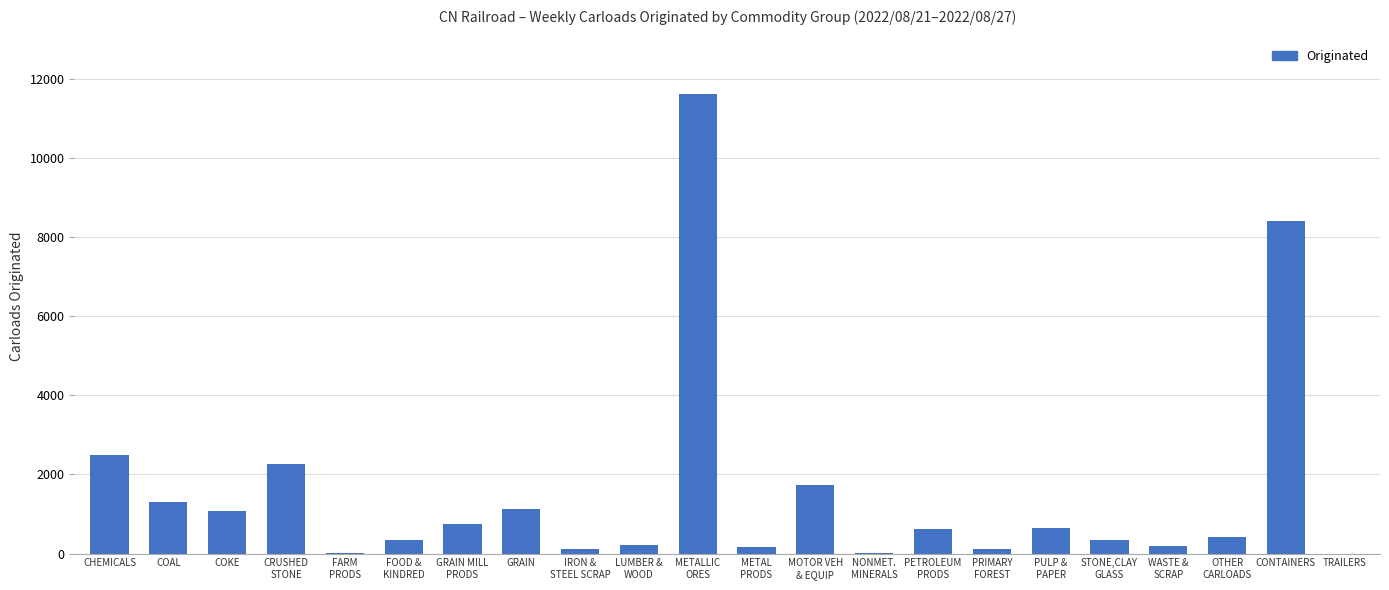

At which label is the value closest to 5815?

CONTAINERS